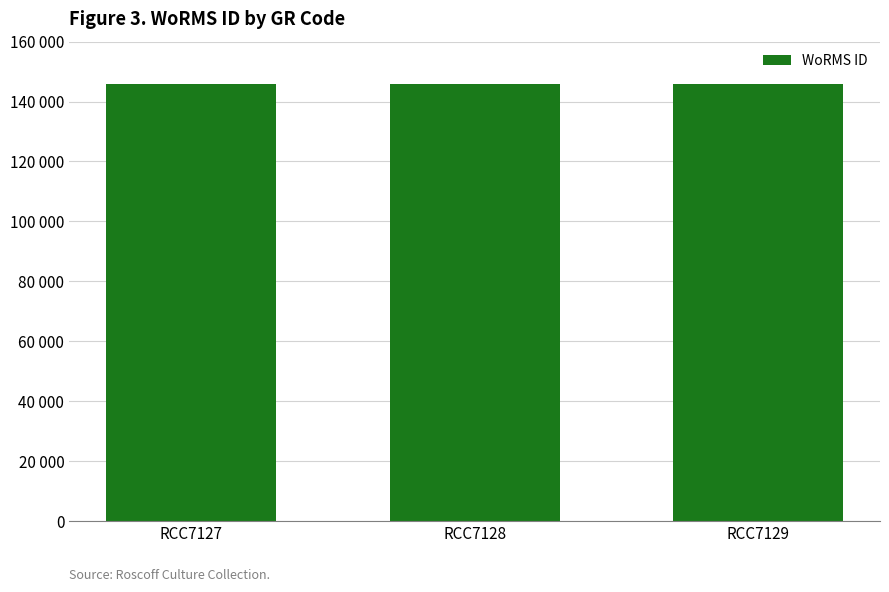

The chart shows a value of 145735 at RCC7128. True or false?

True